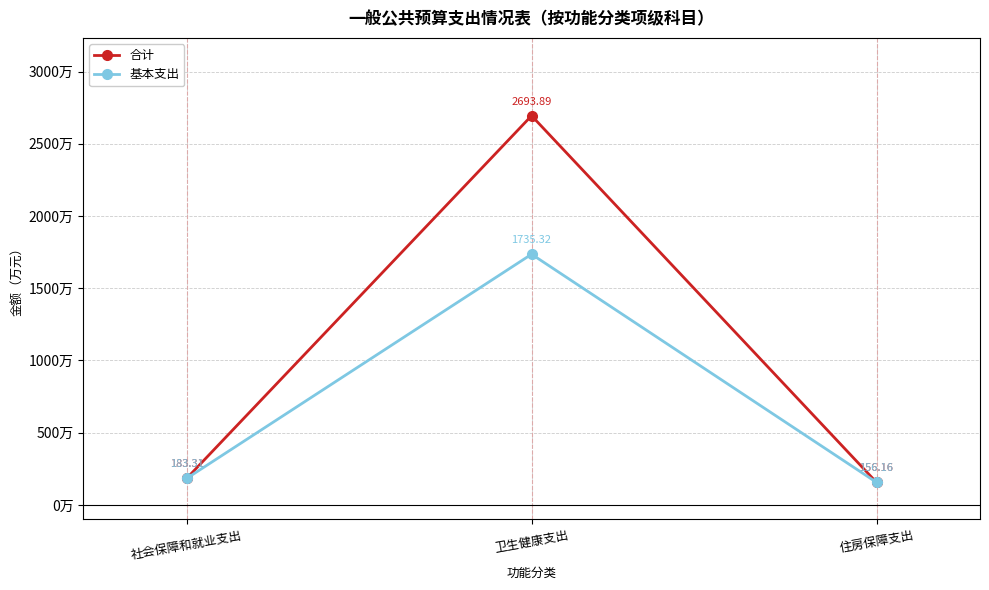

Reading left to right, extract all data points from this chart.

合计: 社会保障和就业支出=183.3	卫生健康支出=2693.9	住房保障支出=156.2
基本支出: 社会保障和就业支出=183.3	卫生健康支出=1735.3	住房保障支出=156.2